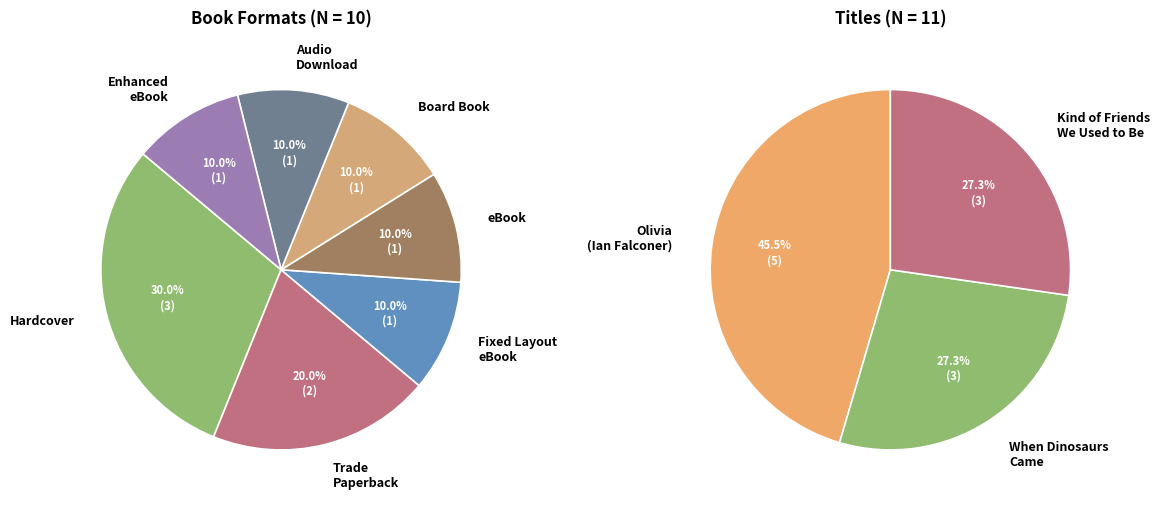

Do Fixed Layout eBook and Hardcover together represent more than half of the pie?

No